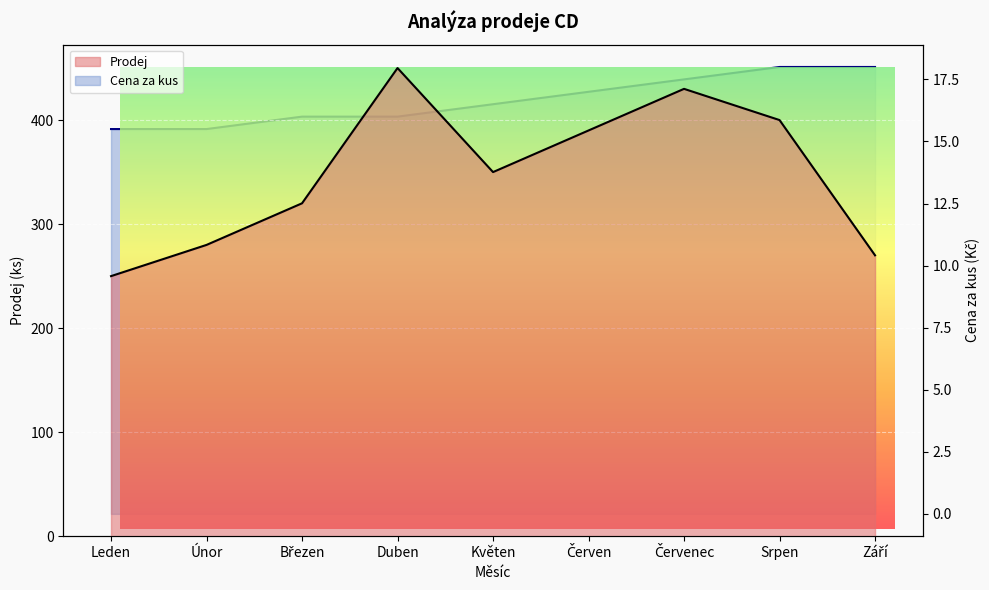

List the series in order of their overall mean, highest first.

Prodej, Cena za kus